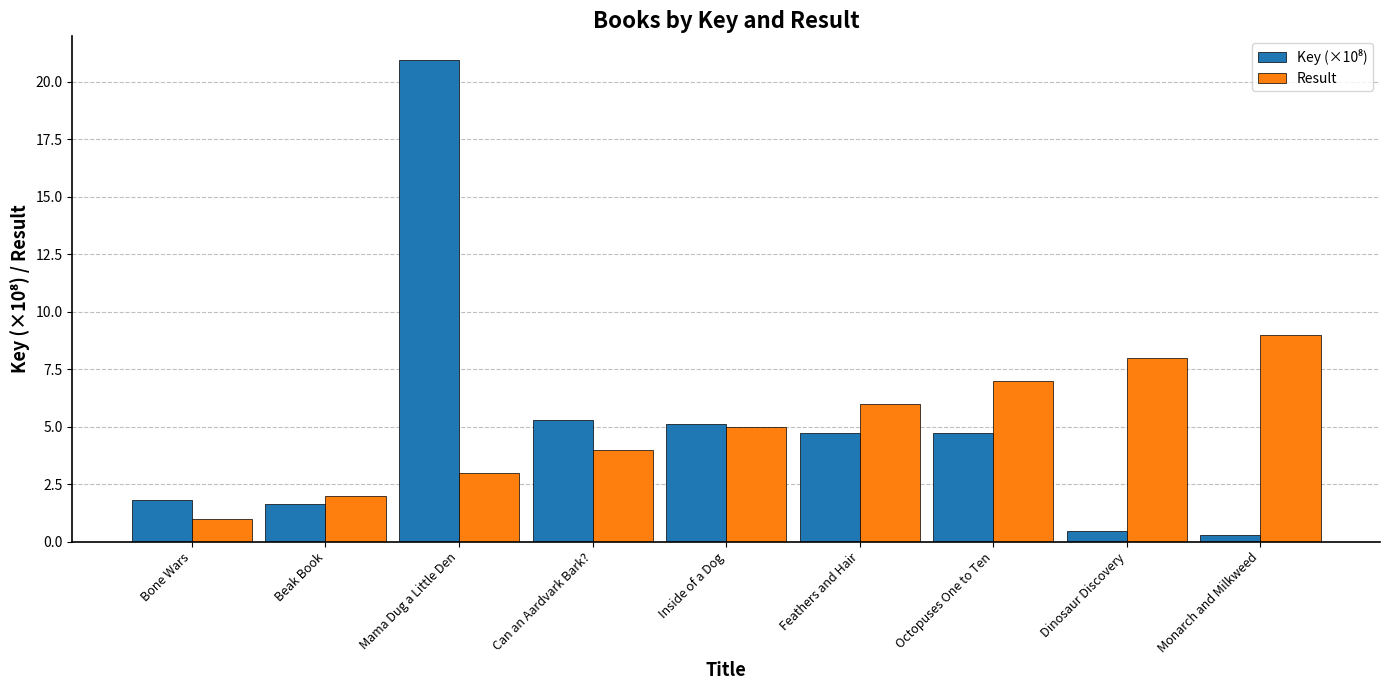

Between Bone Wars and Inside of a Dog, which series saw the biggest shift?

Result